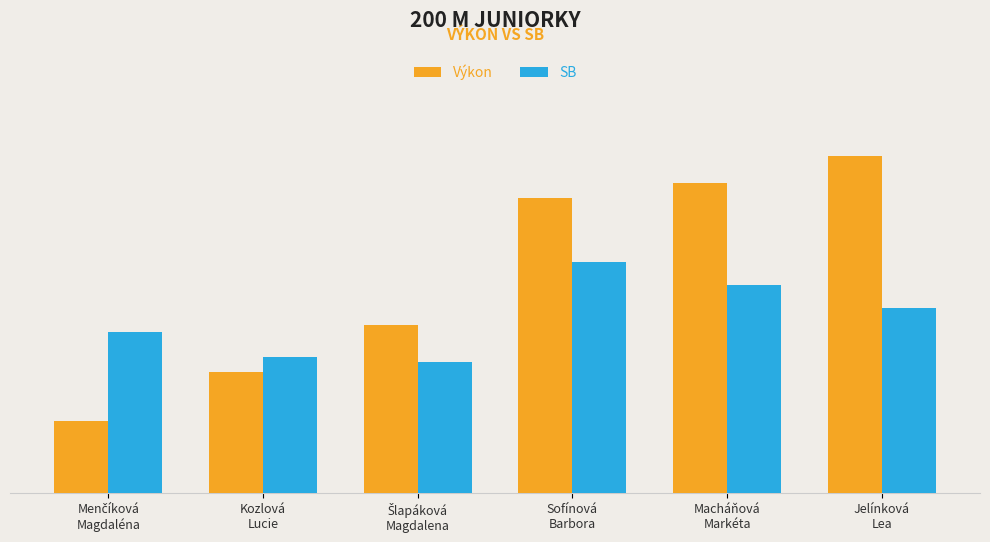

Is the value of SB at Menčíková
Magdaléna greater than the value of Výkon at Macháňová
Markéta?

No